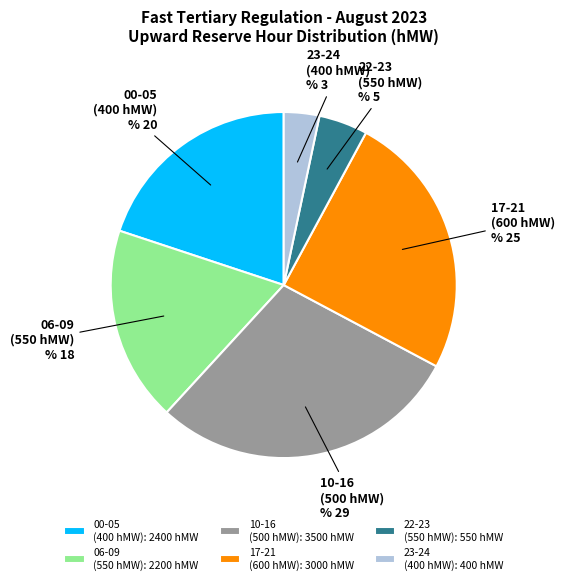

Count the number of slices in the pie.

6